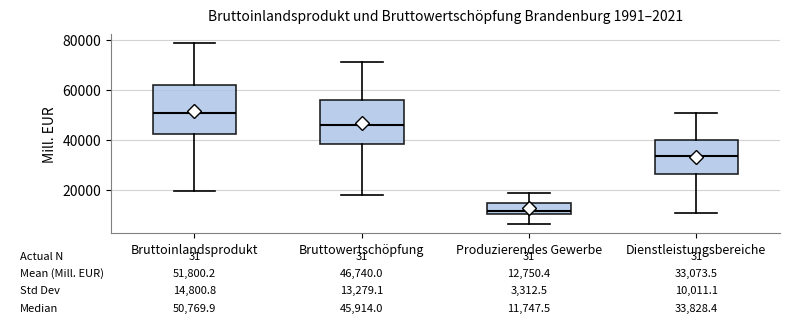

Which box has the highest median line?

Bruttoinlandsprodukt